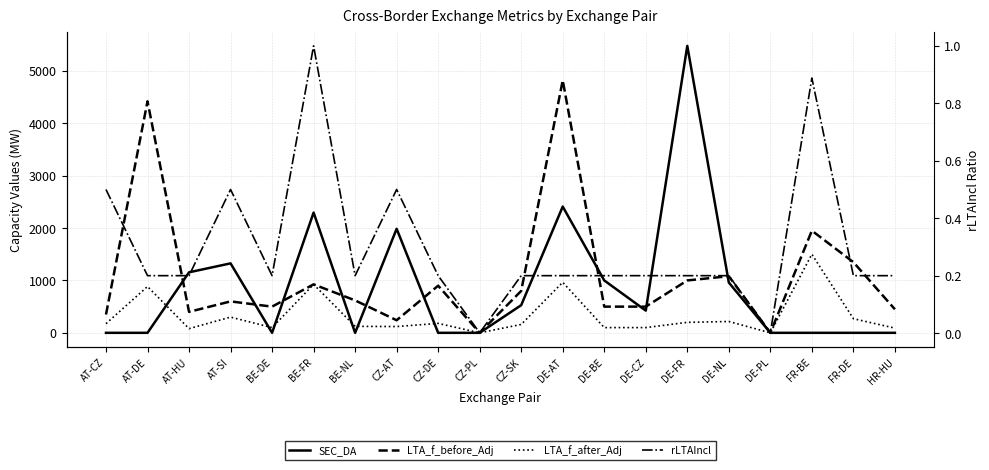

At which category does LTA_f_before_Adj reach its first local valley?

AT-HU